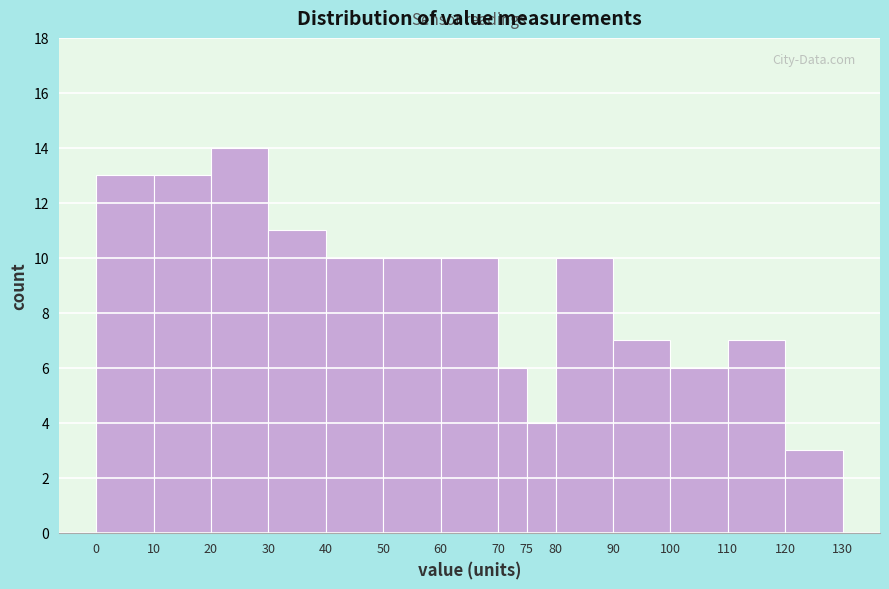

Reading left to right, transcribe this chart: for each bar, give the range it covers on the x-axis and its height. The values are not printed on the chart, so give them approximately, as read against the axis.

0 to 10: 13
10 to 20: 13
20 to 30: 14
30 to 40: 11
40 to 50: 10
50 to 60: 10
60 to 70: 10
70 to 75: 6
75 to 80: 4
80 to 90: 10
90 to 100: 7
100 to 110: 6
110 to 120: 7
120 to 130: 3